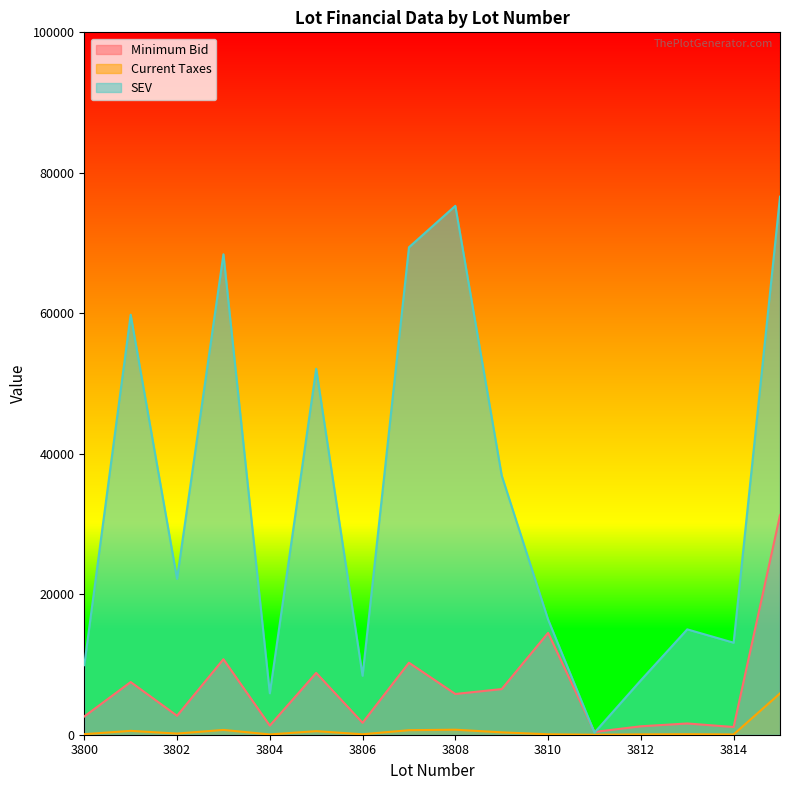

True or false: Current Taxes and Minimum Bid cross at least once.

False